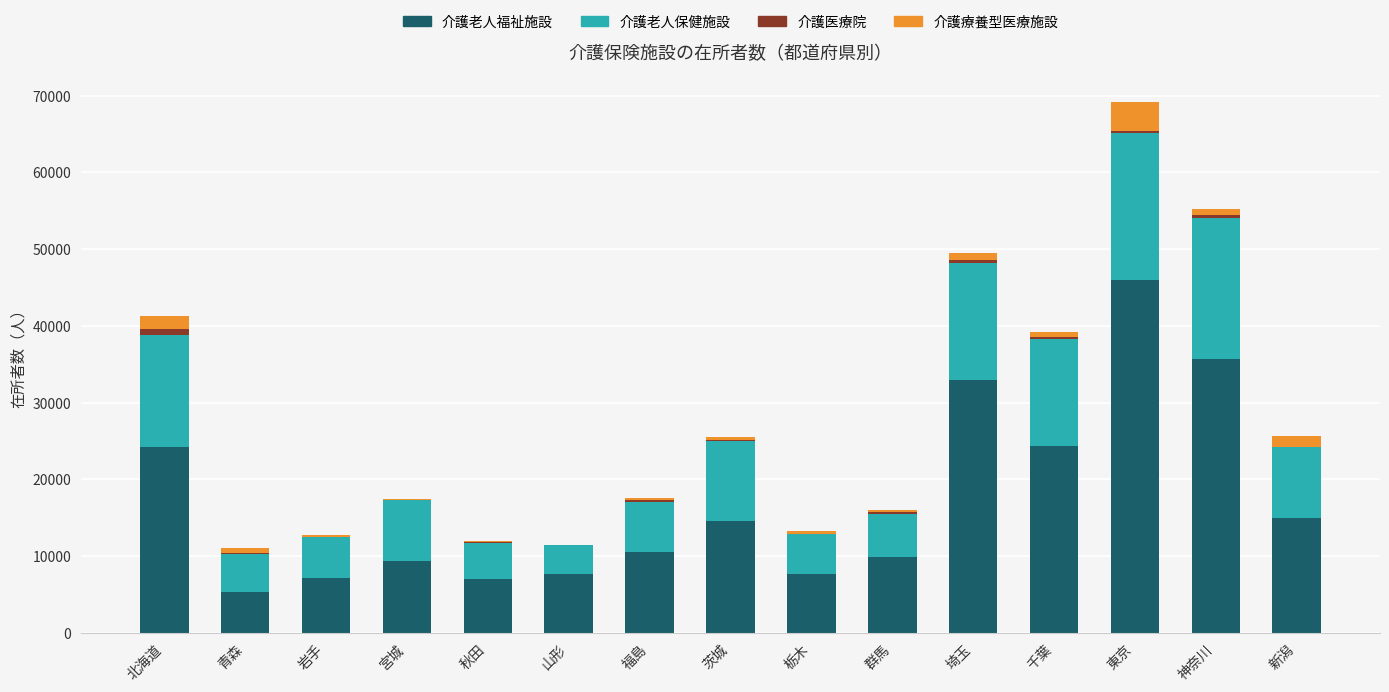

The value of 介護老人福祉施設 at 埼玉 is 55816. True or false?

False